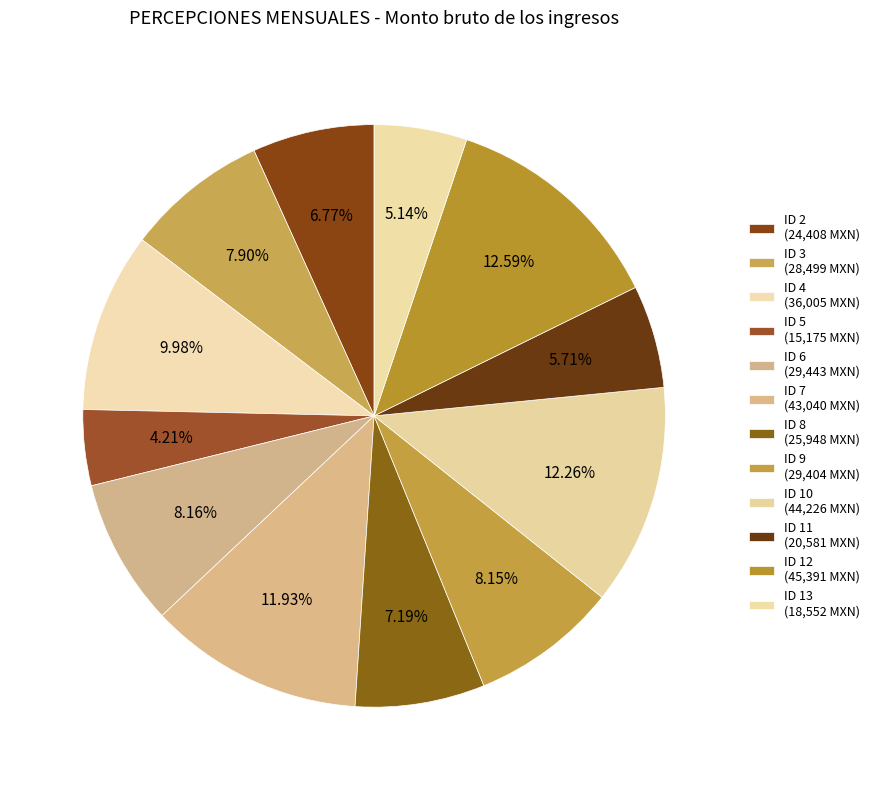

Between ID 13 and ID 9, which is larger?

ID 9